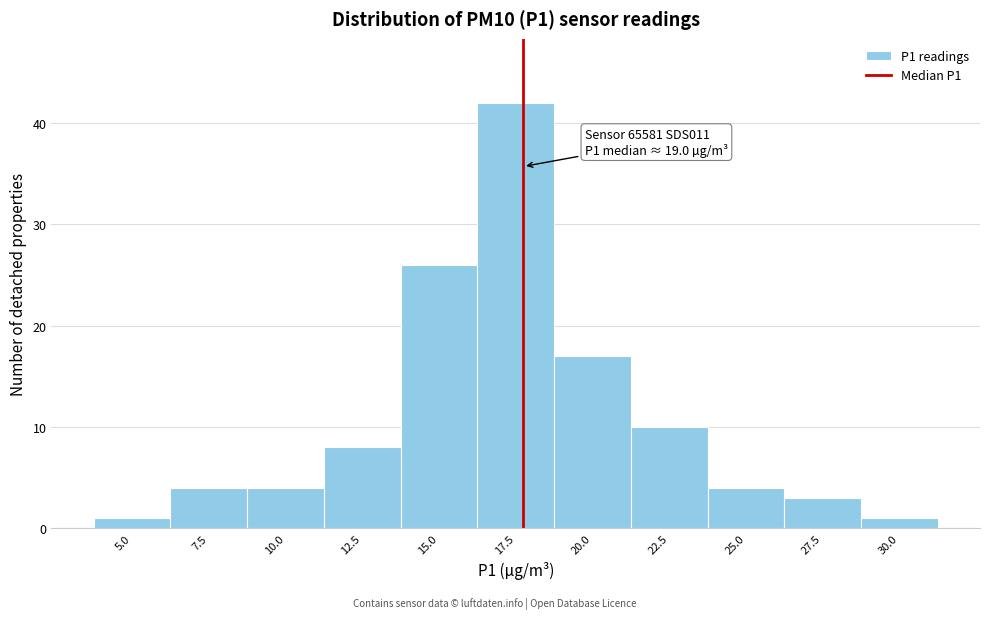

Reading left to right, what are all the values shown in this chart?

1	4	4	8	26	42	17	10	4	3	1